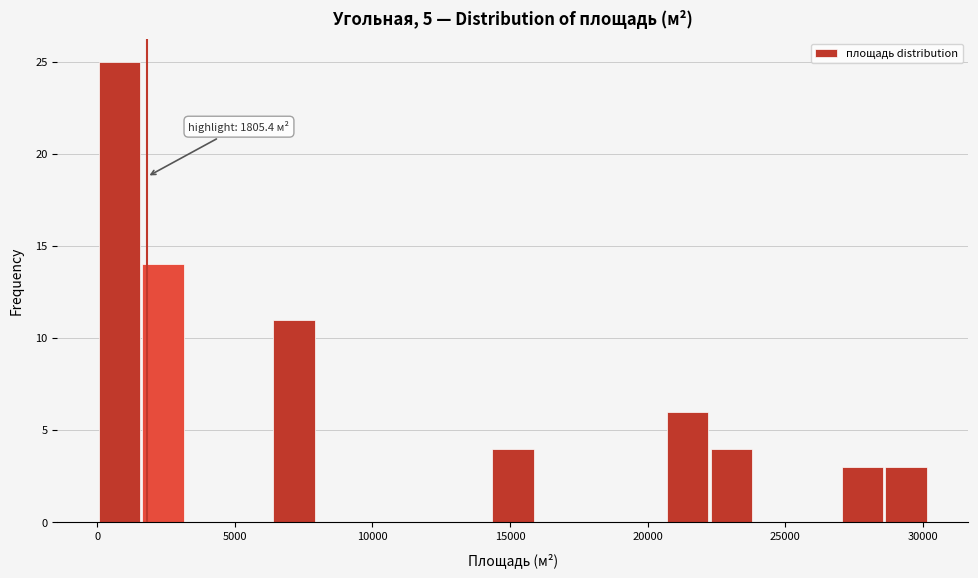

Read against the x-axis, roughly where is the centre of the tallest bar?

1000